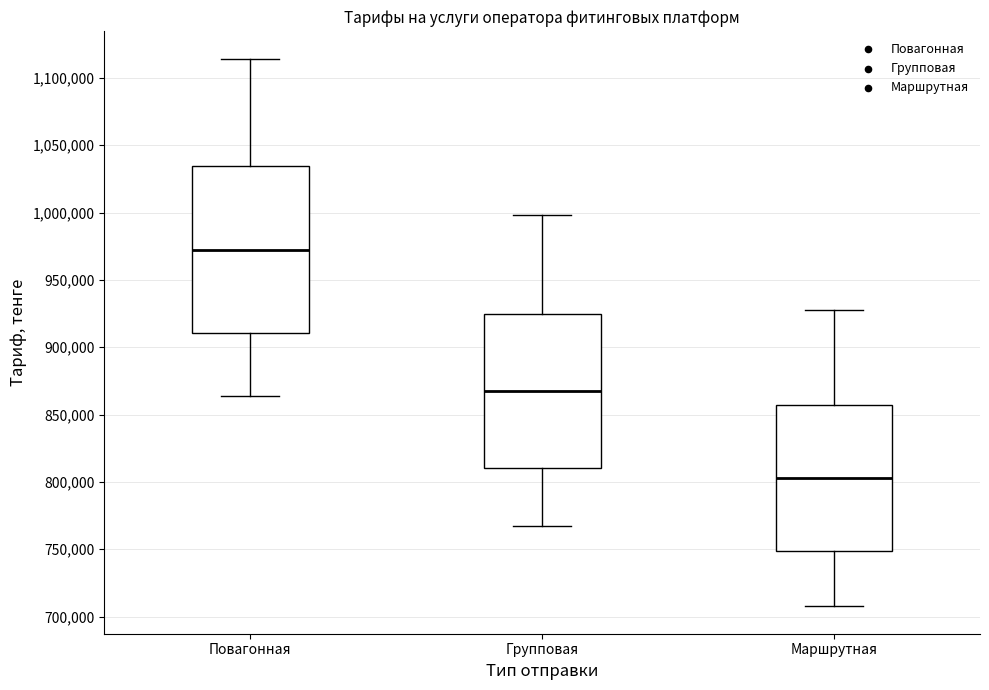

Reading left to right, read every box against the y-axis: the position of its median line, the range the box covers, and the ends of its whiskers. The values are not printed on the chart, so give them approximately, as read against the axis.

Повагонная: median 970000, box 910000 to 1035000, whiskers 865000 to 1115000
Групповая: median 870000, box 810000 to 925000, whiskers 765000 to 1000000
Маршрутная: median 805000, box 750000 to 855000, whiskers 710000 to 925000